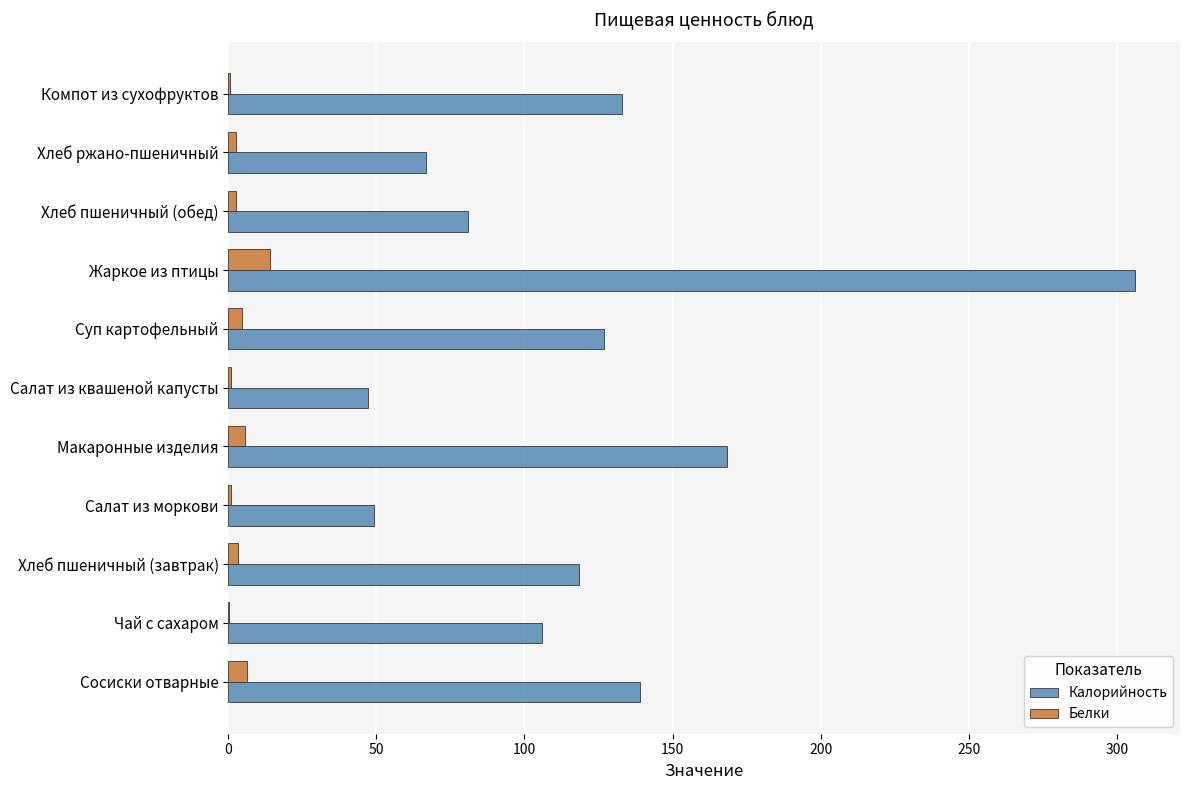

What is the sum of all Белки values?

40.8